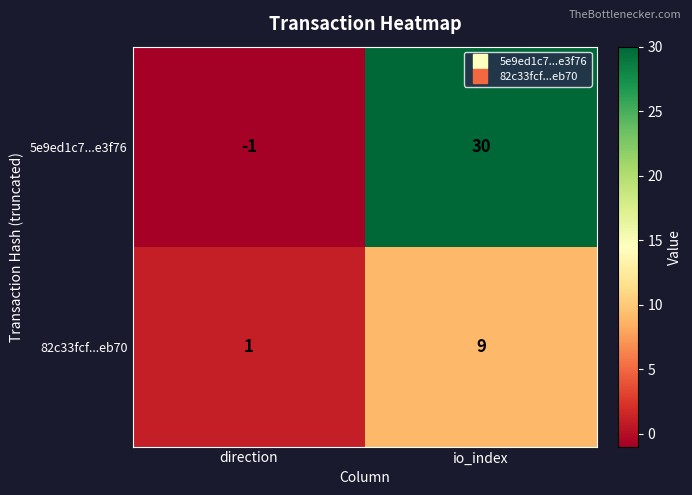

What is the minimum value shown in the chart?

-1